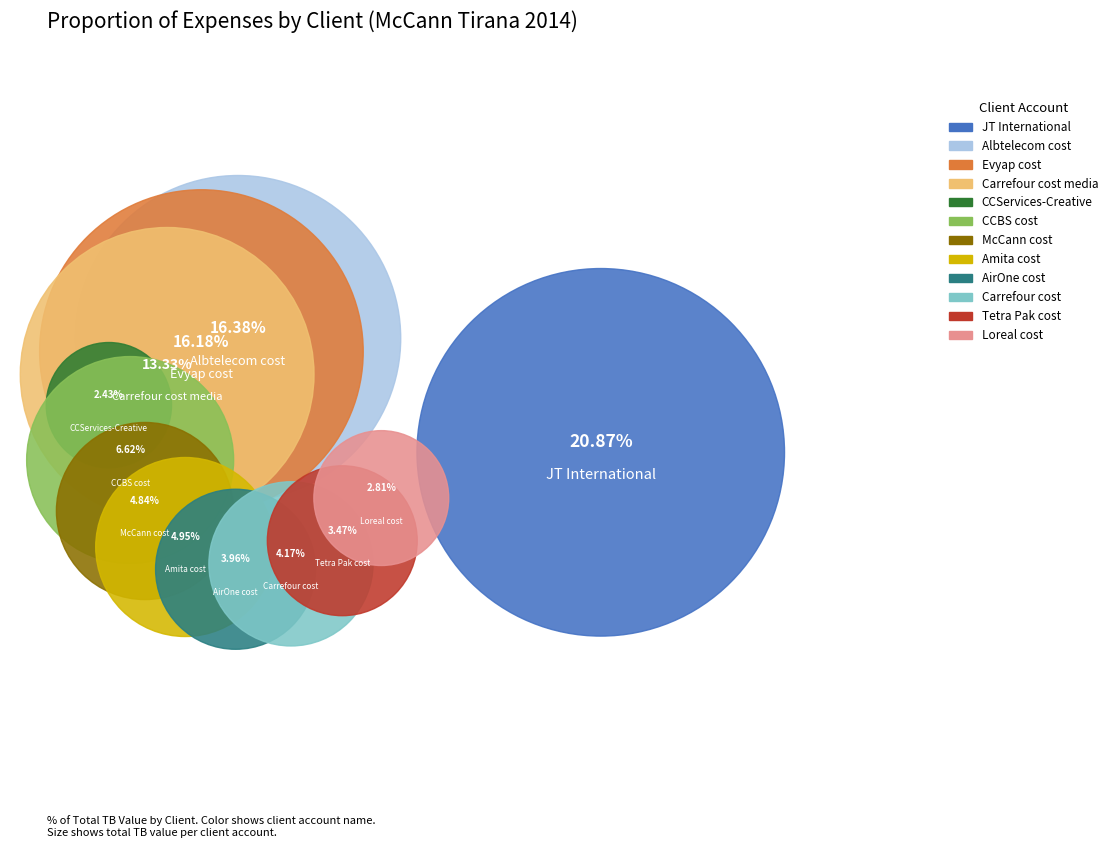

To the nearest percent, what percentage of the pie is Loreal cost?

3%